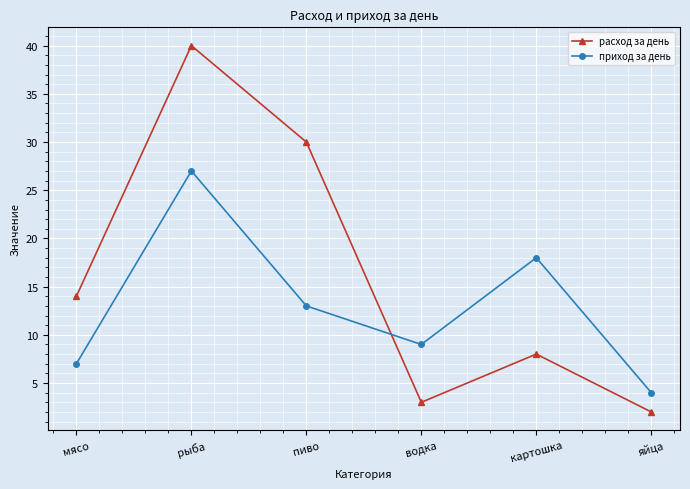

Between рыба and картошка, which series saw the biggest shift?

расход за день